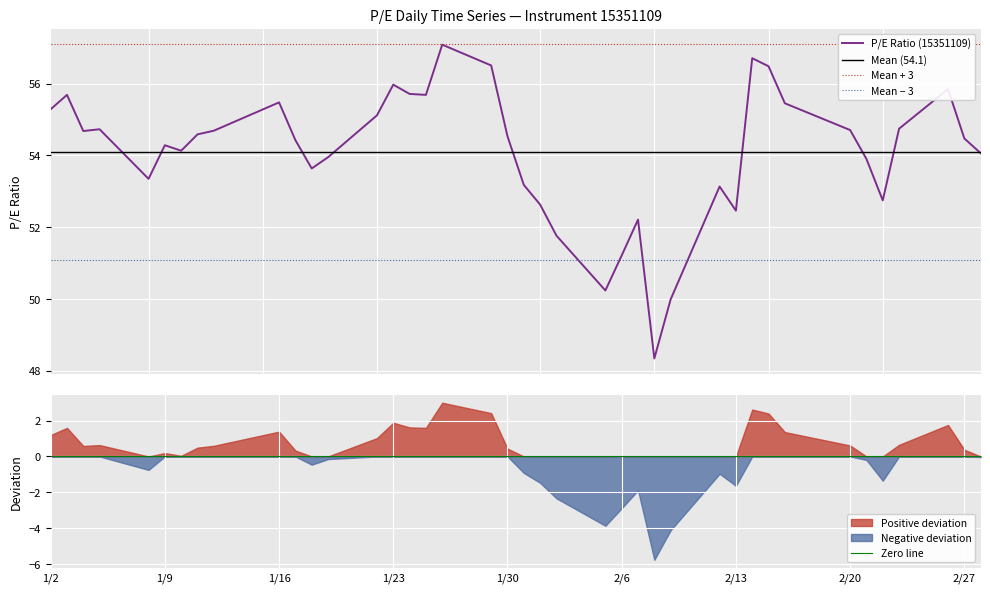

What is the minimum value for P/E Ratio (15351109)?

48.3